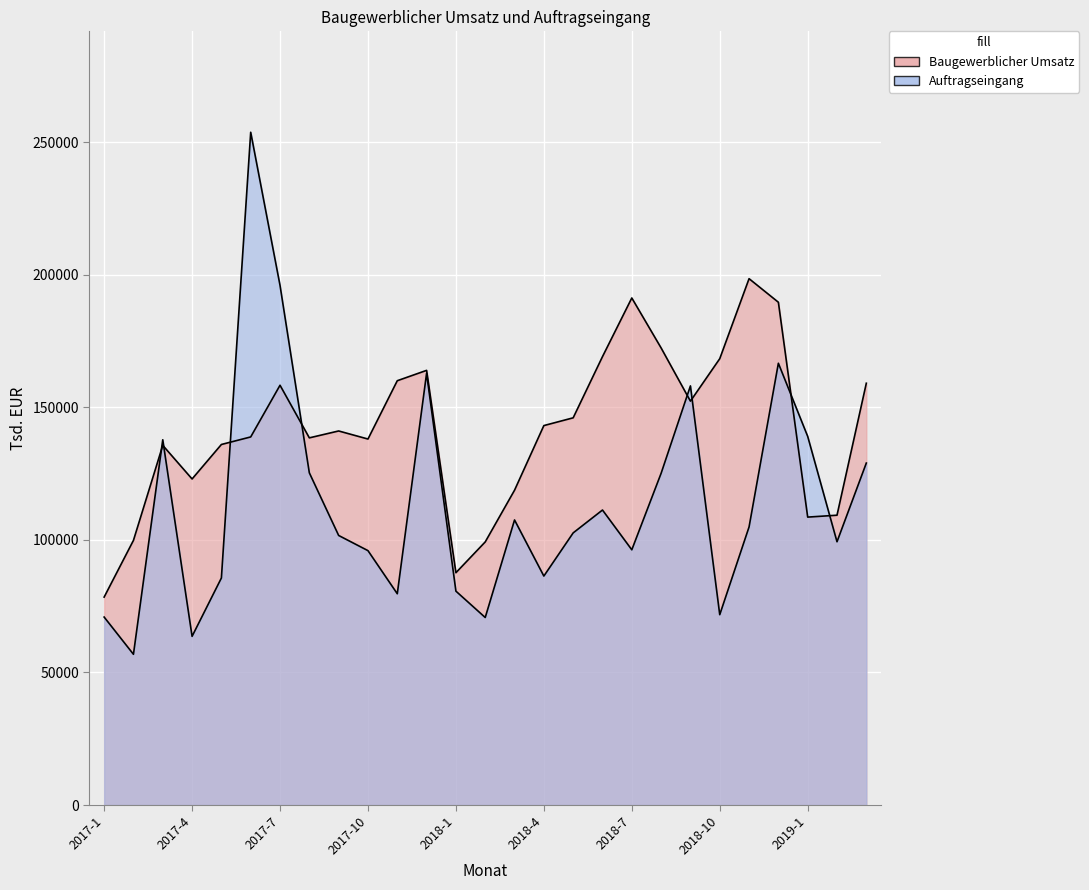

What is the greatest value displayed?

253791.6